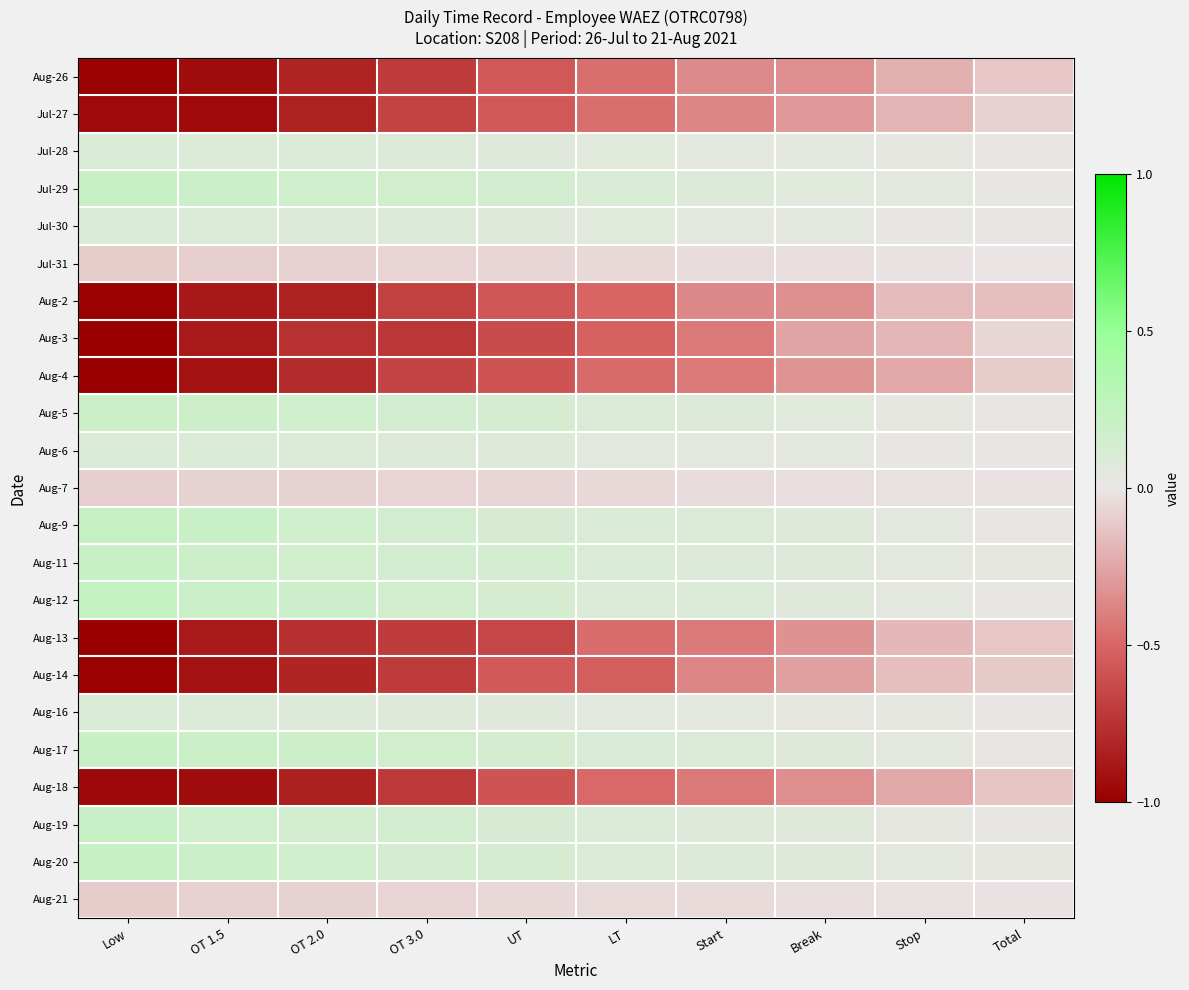

Reading right to left, extract all data points from this chart.

Aug-26: Total=-0.1	Stop=-0.2	Break=-0.3	Start=-0.4	LT=-0.5	UT=-0.6	OT 3.0=-0.7	OT 2.0=-0.8	OT 1.5=-0.9	Low=-1.0
Jul-27: Total=-0.1	Stop=-0.2	Break=-0.3	Start=-0.4	LT=-0.5	UT=-0.6	OT 3.0=-0.7	OT 2.0=-0.8	OT 1.5=-0.9	Low=-1.0
Jul-28: Total=0.0	Stop=0.0	Break=0.0	Start=0.0	LT=0.1	UT=0.1	OT 3.0=0.1	OT 2.0=0.1	OT 1.5=0.1	Low=0.1
Jul-29: Total=0.0	Stop=0.0	Break=0.1	Start=0.1	LT=0.1	UT=0.1	OT 3.0=0.2	OT 2.0=0.2	OT 1.5=0.2	Low=0.2
Jul-30: Total=0.0	Stop=0.0	Break=0.0	Start=0.0	LT=0.1	UT=0.1	OT 3.0=0.1	OT 2.0=0.1	OT 1.5=0.1	Low=0.1
Jul-31: Total=-0.0	Stop=-0.0	Break=-0.0	Start=-0.0	LT=-0.1	UT=-0.1	OT 3.0=-0.1	OT 2.0=-0.1	OT 1.5=-0.1	Low=-0.1
Aug-2: Total=-0.1	Stop=-0.2	Break=-0.3	Start=-0.4	LT=-0.5	UT=-0.6	OT 3.0=-0.7	OT 2.0=-0.8	OT 1.5=-0.9	Low=-1.0
Aug-3: Total=-0.1	Stop=-0.2	Break=-0.3	Start=-0.4	LT=-0.5	UT=-0.6	OT 3.0=-0.7	OT 2.0=-0.8	OT 1.5=-0.9	Low=-1.0
Aug-4: Total=-0.1	Stop=-0.2	Break=-0.3	Start=-0.4	LT=-0.5	UT=-0.6	OT 3.0=-0.7	OT 2.0=-0.8	OT 1.5=-0.9	Low=-1.0
Aug-5: Total=0.0	Stop=0.0	Break=0.1	Start=0.1	LT=0.1	UT=0.1	OT 3.0=0.1	OT 2.0=0.2	OT 1.5=0.2	Low=0.2
Aug-6: Total=0.0	Stop=0.0	Break=0.0	Start=0.0	LT=0.1	UT=0.1	OT 3.0=0.1	OT 2.0=0.1	OT 1.5=0.1	Low=0.1
Aug-7: Total=-0.0	Stop=-0.0	Break=-0.0	Start=-0.0	LT=-0.0	UT=-0.1	OT 3.0=-0.1	OT 2.0=-0.1	OT 1.5=-0.1	Low=-0.1
Aug-9: Total=0.0	Stop=0.0	Break=0.1	Start=0.1	LT=0.1	UT=0.1	OT 3.0=0.1	OT 2.0=0.2	OT 1.5=0.2	Low=0.2
Aug-11: Total=0.0	Stop=0.0	Break=0.1	Start=0.1	LT=0.1	UT=0.1	OT 3.0=0.1	OT 2.0=0.2	OT 1.5=0.2	Low=0.2
Aug-12: Total=0.0	Stop=0.0	Break=0.1	Start=0.1	LT=0.1	UT=0.1	OT 3.0=0.2	OT 2.0=0.2	OT 1.5=0.2	Low=0.2
Aug-13: Total=-0.1	Stop=-0.2	Break=-0.3	Start=-0.4	LT=-0.5	UT=-0.6	OT 3.0=-0.7	OT 2.0=-0.8	OT 1.5=-0.9	Low=-1.0
Aug-14: Total=-0.1	Stop=-0.2	Break=-0.3	Start=-0.4	LT=-0.5	UT=-0.6	OT 3.0=-0.7	OT 2.0=-0.8	OT 1.5=-0.9	Low=-1.0
Aug-16: Total=0.0	Stop=0.0	Break=0.0	Start=0.0	LT=0.1	UT=0.1	OT 3.0=0.1	OT 2.0=0.1	OT 1.5=0.1	Low=0.1
Aug-17: Total=0.0	Stop=0.0	Break=0.1	Start=0.1	LT=0.1	UT=0.1	OT 3.0=0.2	OT 2.0=0.2	OT 1.5=0.2	Low=0.2
Aug-18: Total=-0.1	Stop=-0.2	Break=-0.3	Start=-0.4	LT=-0.5	UT=-0.6	OT 3.0=-0.7	OT 2.0=-0.8	OT 1.5=-0.9	Low=-1.0
Aug-19: Total=0.0	Stop=0.0	Break=0.1	Start=0.1	LT=0.1	UT=0.1	OT 3.0=0.1	OT 2.0=0.2	OT 1.5=0.2	Low=0.2
Aug-20: Total=0.0	Stop=0.0	Break=0.1	Start=0.1	LT=0.1	UT=0.1	OT 3.0=0.1	OT 2.0=0.2	OT 1.5=0.2	Low=0.2
Aug-21: Total=-0.0	Stop=-0.0	Break=-0.0	Start=-0.0	LT=-0.0	UT=-0.1	OT 3.0=-0.1	OT 2.0=-0.1	OT 1.5=-0.1	Low=-0.1